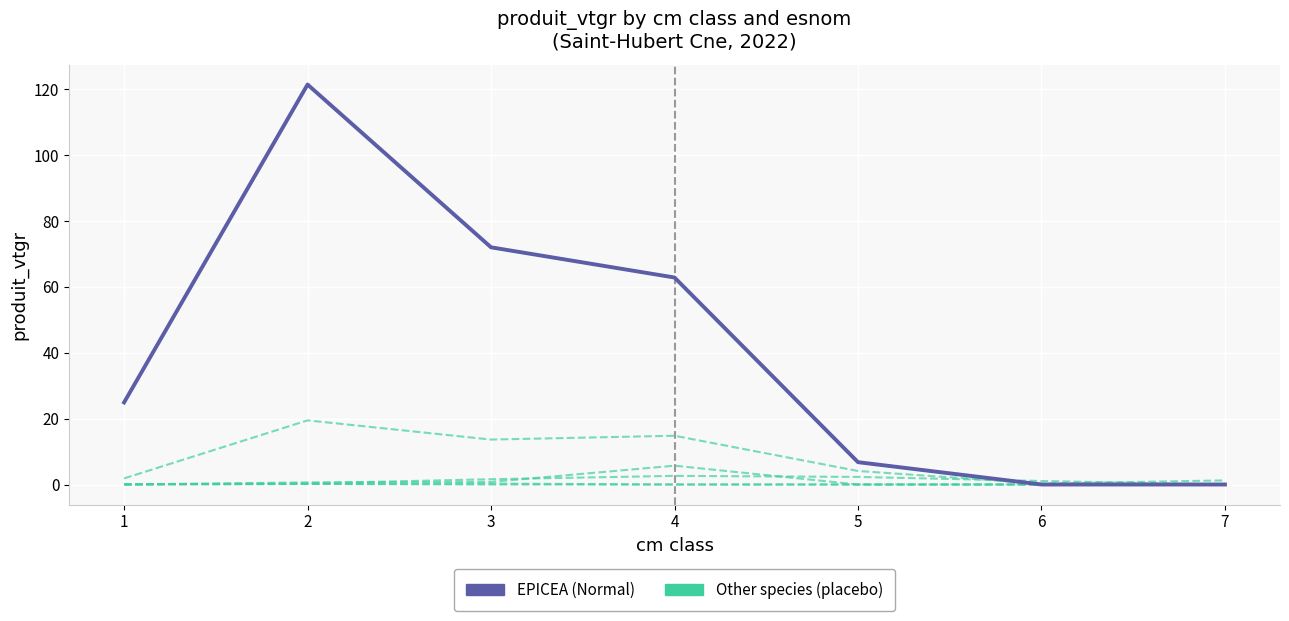

What is the value of the EPICEA (Normal) point at the 5th from the left?

6.8